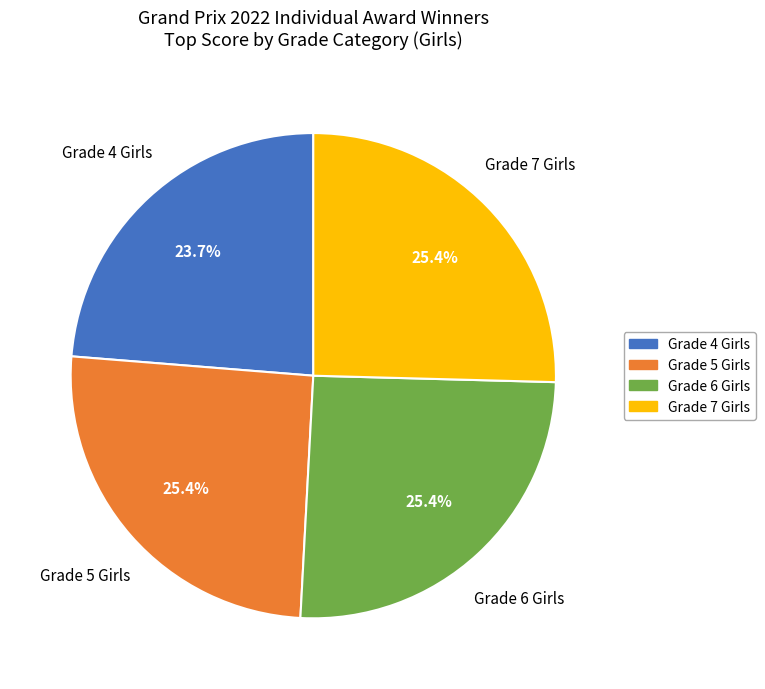

Do Grade 4 Girls and Grade 7 Girls together represent more than half of the pie?

No